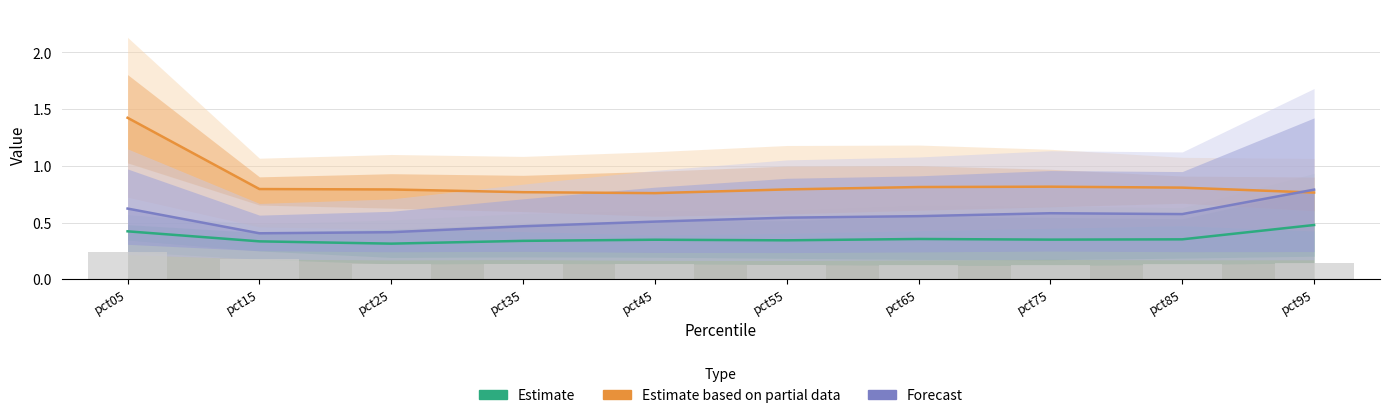

Reading right to left, what are all the values shown in this chart?

Estimate: pct95=0.5	pct85=0.4	pct75=0.4	pct65=0.4	pct55=0.3	pct45=0.3	pct35=0.3	pct25=0.3	pct15=0.3	pct05=0.4
Estimate based on partial: pct95=0.8	pct85=0.8	pct75=0.8	pct65=0.8	pct55=0.8	pct45=0.8	pct35=0.8	pct25=0.8	pct15=0.8	pct05=1.4
Forecast: pct95=0.8	pct85=0.6	pct75=0.6	pct65=0.6	pct55=0.5	pct45=0.5	pct35=0.5	pct25=0.4	pct15=0.4	pct05=0.6
Jan (bar): pct95=0.1	pct85=0.1	pct75=0.1	pct65=0.1	pct55=0.1	pct45=0.1	pct35=0.1	pct25=0.1	pct15=0.2	pct05=0.2